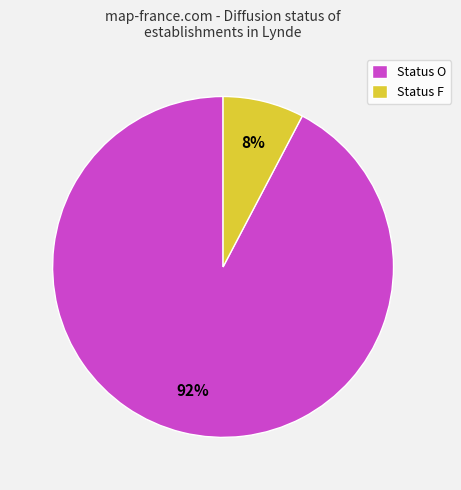

Do Status O and Status F together represent more than half of the pie?

Yes